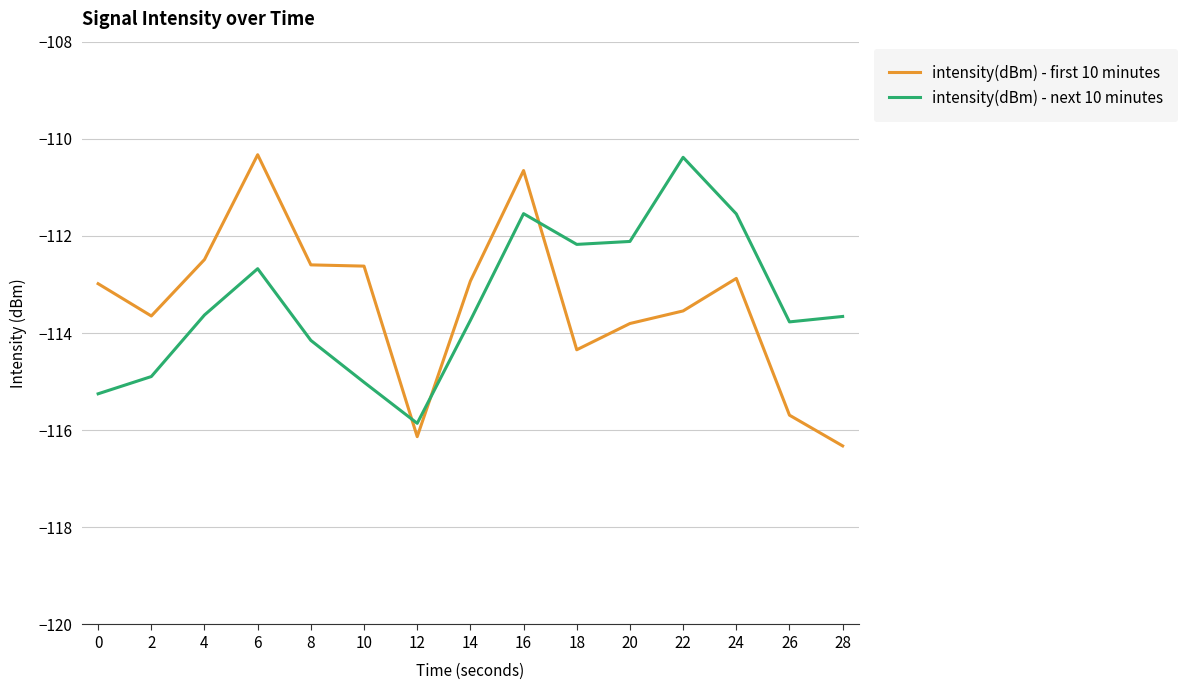

True or false: intensity(dBm) - next 10 minutes has a value of -29.9 at 0.

False